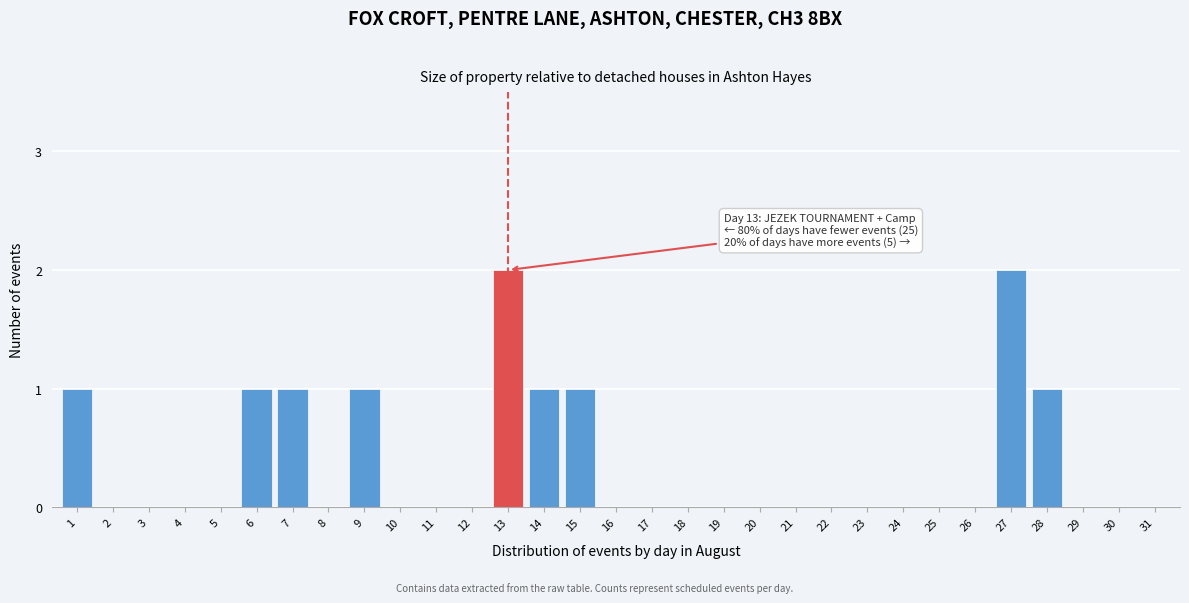

Is it true that the value at 19 is 0?

True